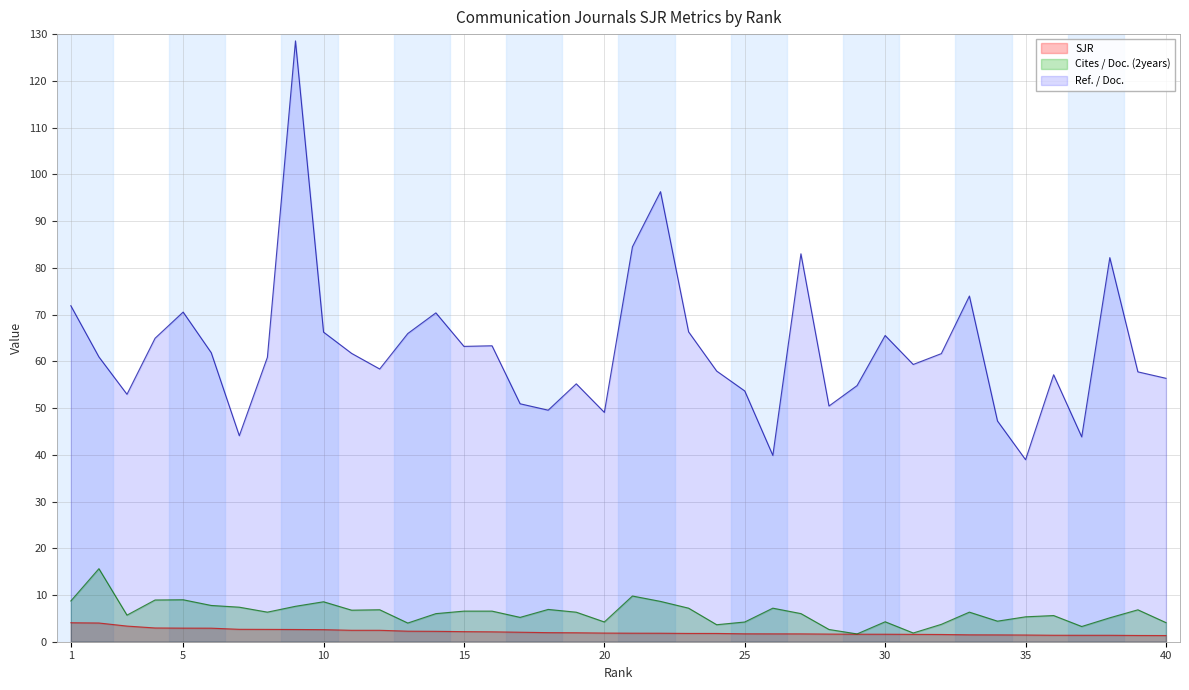

Which series has the largest total across all categories?

Ref. / Doc.